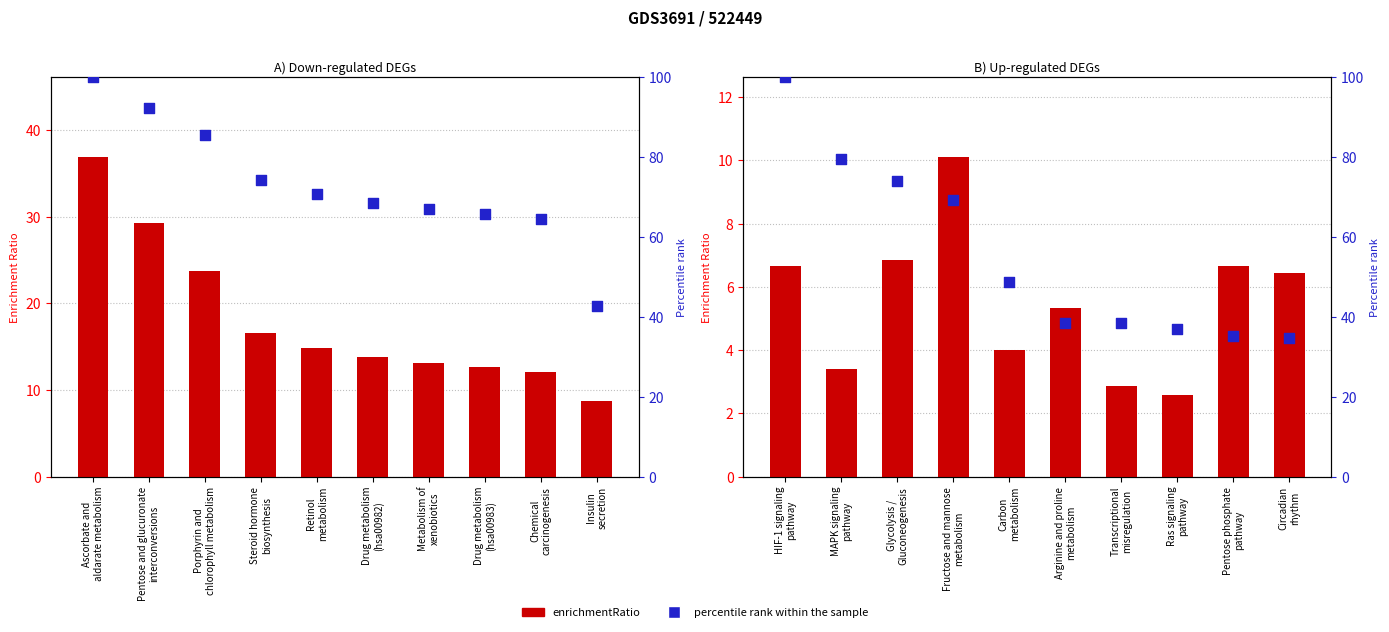

What are all the series names shown in the legend?

enrichmentRatio, percentile rank within the sample